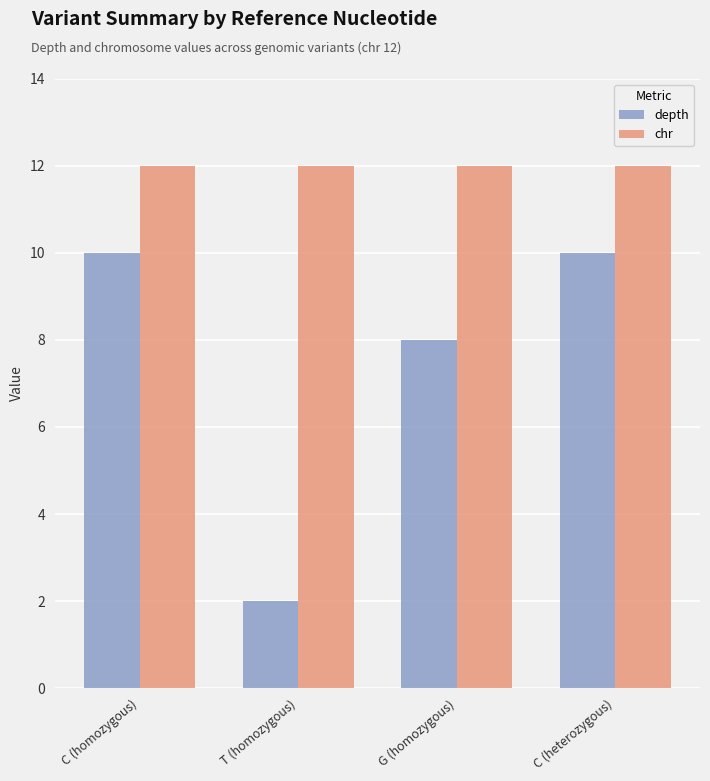

What is the maximum value shown in the chart?

12